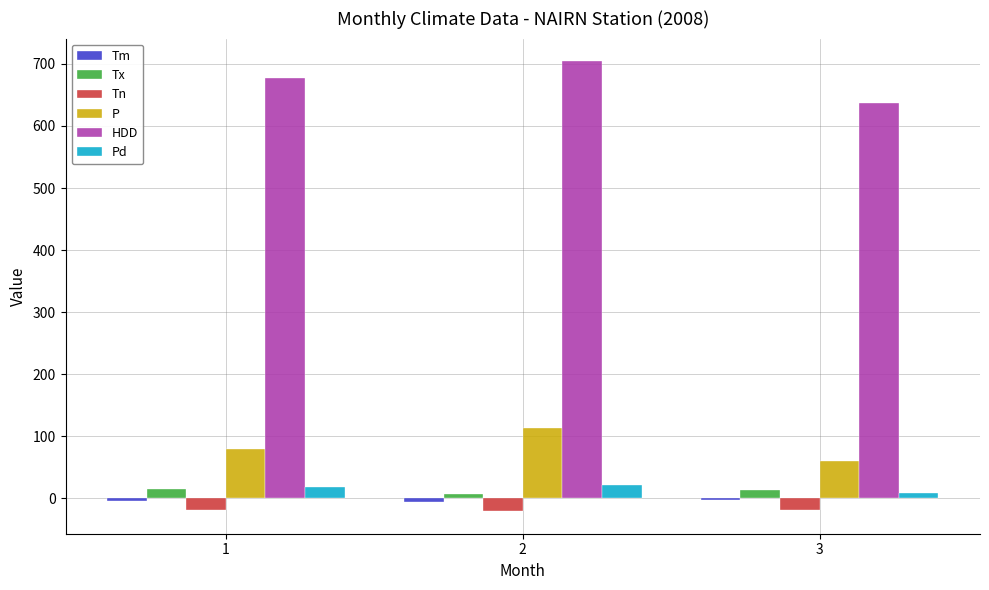

Which series has the largest total across all categories?

HDD